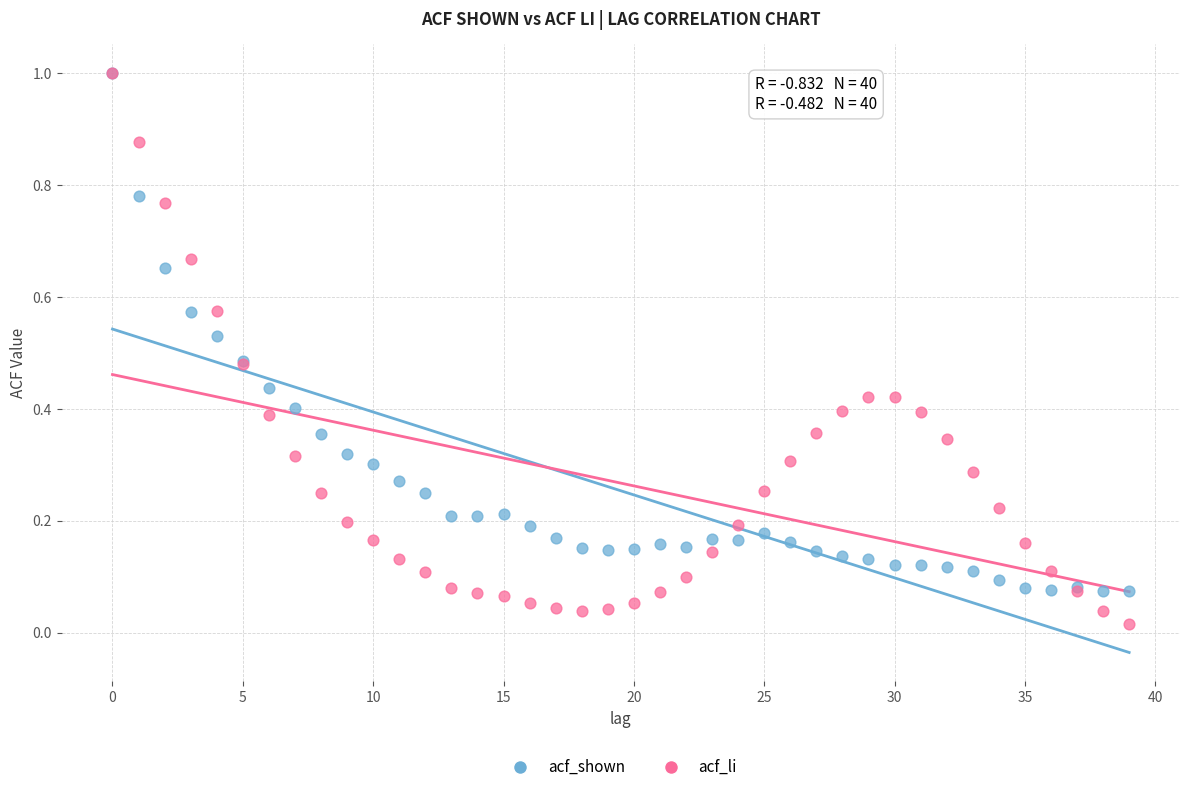

What are all the series names shown in the legend?

acf_shown, acf_li